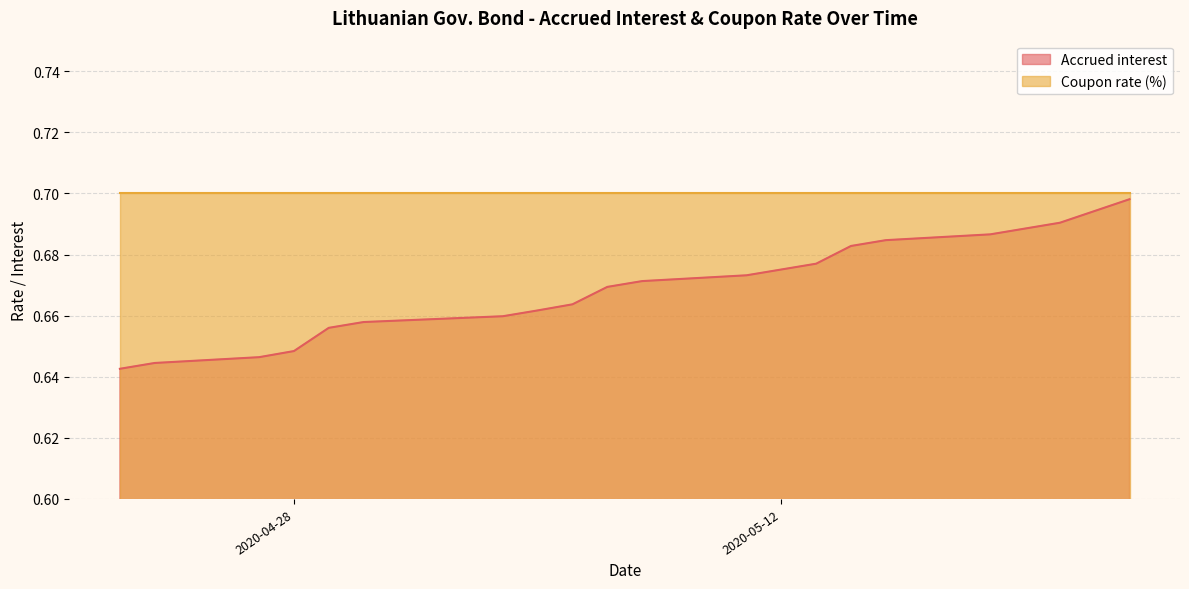

What is the greatest value displayed?

0.7